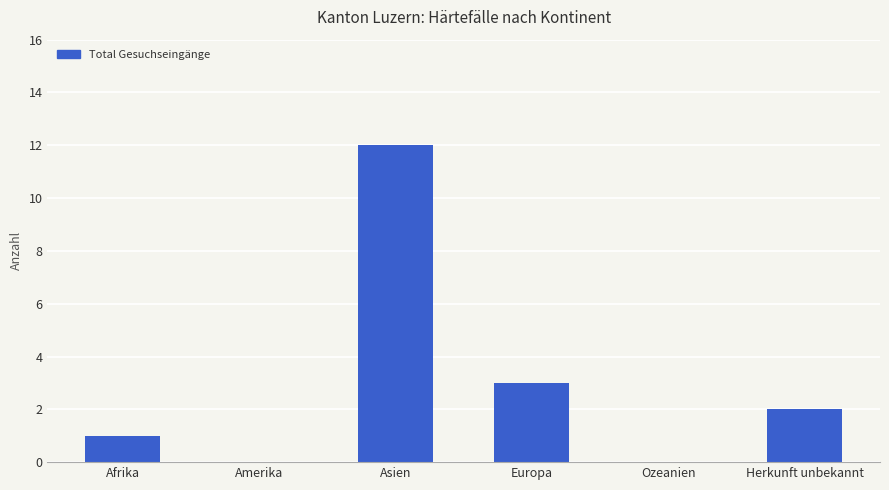

What is the greatest value displayed?

12